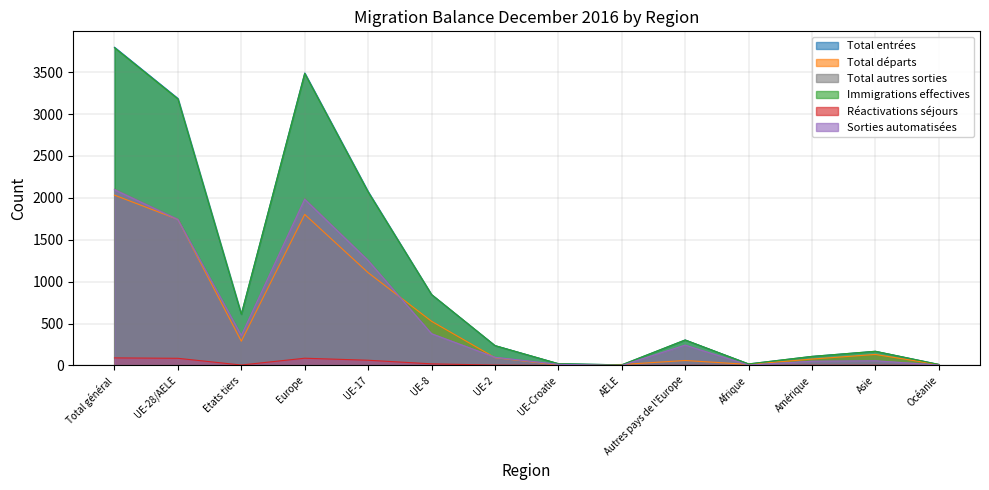

Is the value of Total départs at Total général greater than the value of Réactivations séjours at Afrique?

Yes